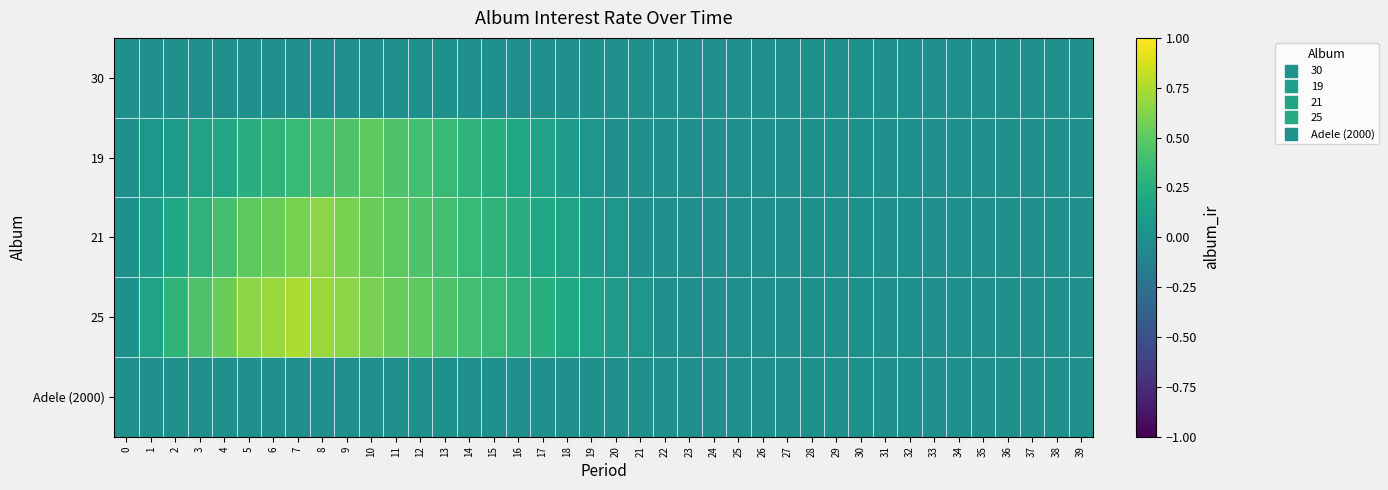

Reading left to right, what are all the values shown in this chart?

30: 0=0.0	1=0.0	2=0.0	3=0.0	4=0.0	5=0.0	6=0.0	7=0.0	8=0.0	9=0.0	10=0.0	11=0.0	12=0.0	13=0.0	14=0.0	15=0.0	16=0.0	17=0.0	18=0.0	19=0.0	20=0.0	21=0.0	22=0.0	23=0.0	24=0.0	25=0.0	26=0.0	27=0.0	28=0.0	29=0.0	30=0.0	31=0.0	32=0.0	33=0.0	34=0.0	35=0.0	36=0.0	37=0.0	38=0.0	39=0.0
19: 0=0.0	1=0.1	2=0.1	3=0.1	4=0.2	5=0.2	6=0.3	7=0.3	8=0.4	9=0.5	10=0.5	11=0.5	12=0.4	13=0.3	14=0.3	15=0.2	16=0.2	17=0.1	18=0.1	19=0.1	20=0.0	21=0.0	22=0.0	23=0.0	24=0.0	25=0.0	26=0.0	27=0.0	28=0.0	29=0.0	30=0.0	31=0.0	32=0.0	33=0.0	34=0.0	35=0.0	36=0.0	37=0.0	38=0.0	39=0.0
21: 0=0.0	1=0.1	2=0.2	3=0.3	4=0.4	5=0.5	6=0.6	7=0.6	8=0.7	9=0.6	10=0.6	11=0.5	12=0.5	13=0.4	14=0.3	15=0.3	16=0.2	17=0.2	18=0.1	19=0.1	20=0.1	21=0.0	22=0.0	23=0.0	24=0.0	25=0.0	26=0.0	27=0.0	28=0.0	29=0.0	30=0.0	31=0.0	32=0.0	33=0.0	34=0.0	35=0.0	36=0.0	37=0.0	38=0.0	39=0.0
25: 0=0.0	1=0.1	2=0.3	3=0.5	4=0.6	5=0.7	6=0.7	7=0.8	8=0.7	9=0.7	10=0.6	11=0.6	12=0.5	13=0.5	14=0.4	15=0.3	16=0.3	17=0.2	18=0.2	19=0.1	20=0.1	21=0.1	22=0.0	23=0.0	24=0.0	25=0.0	26=0.0	27=0.0	28=0.0	29=0.0	30=0.0	31=0.0	32=0.0	33=0.0	34=0.0	35=0.0	36=0.0	37=0.0	38=0.0	39=0.0
Adele (2000): 0=0.0	1=0.0	2=0.0	3=0.0	4=0.0	5=0.0	6=0.0	7=0.0	8=0.0	9=0.0	10=0.0	11=0.0	12=0.0	13=0.0	14=0.0	15=0.0	16=0.0	17=0.0	18=0.0	19=0.0	20=0.0	21=0.0	22=0.0	23=0.0	24=0.0	25=0.0	26=0.0	27=0.0	28=0.0	29=0.0	30=0.0	31=0.0	32=0.0	33=0.0	34=0.0	35=0.0	36=0.0	37=0.0	38=0.0	39=0.0